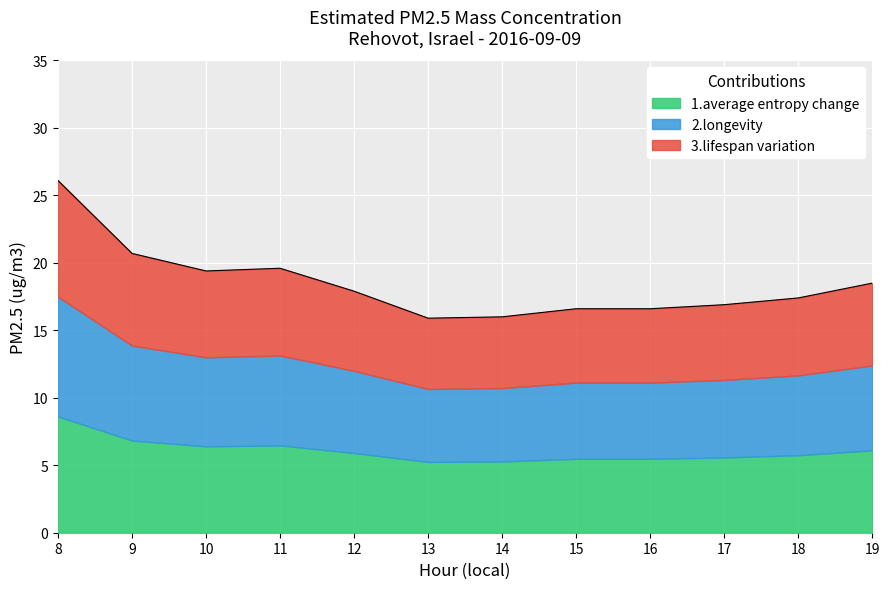

What is the maximum value shown in the chart?

26.1